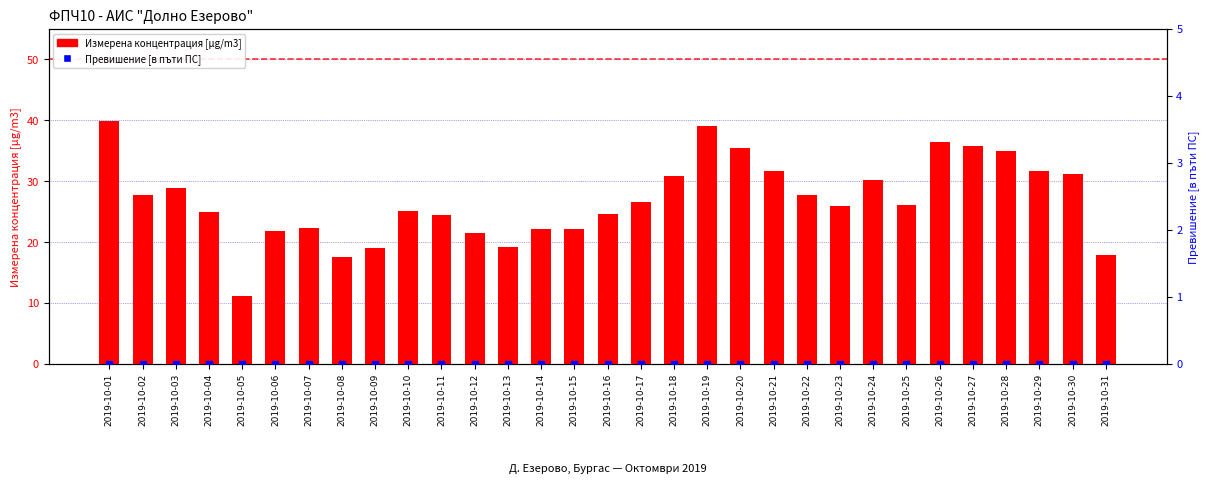

At which category is the sum across all series the highest?

2019-10-01